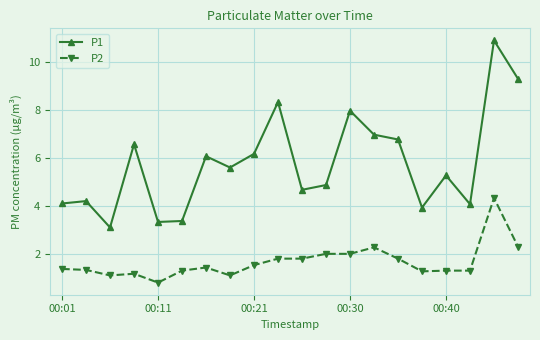

How many distinct data groups are displayed?

2